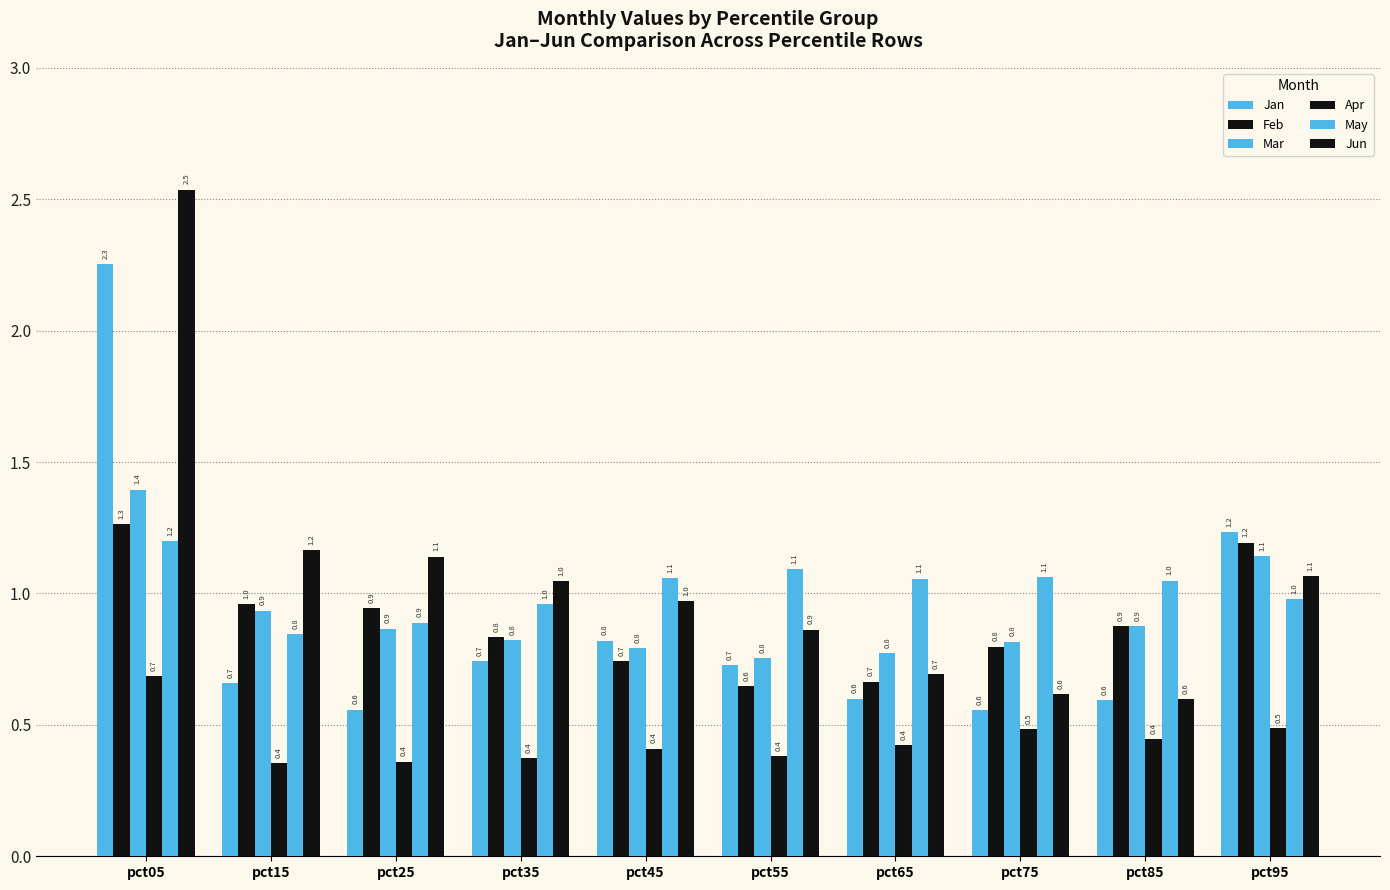

Count the number of data series in this chart.

6